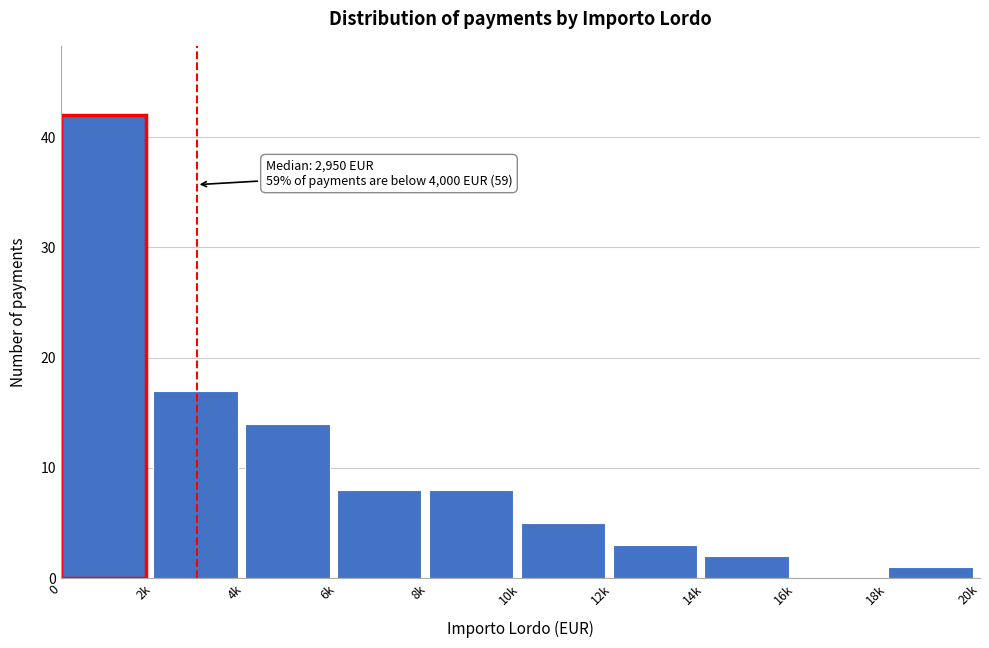

Reading left to right, what are all the values shown in this chart?

0=42	2k=17	4k=14	6k=8	8k=8	10k=5	12k=3	14k=2	16k=0	18k=1